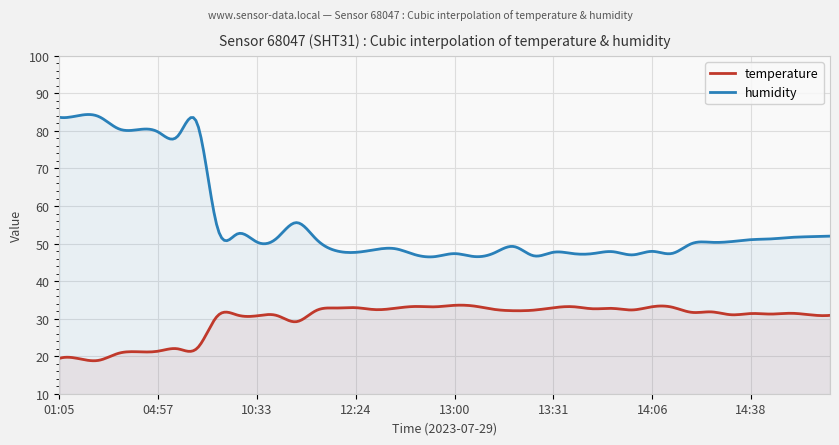

Reading right to left, extract all data points from this chart.

temperature: 14:56=30.9	14:53=31.0	14:46=31.4	14:40=31.2	14:38=31.4	14:35=31.0	14:32=31.8	14:29=31.7	14:12=33.1	14:06=33.2	13:58=32.3	13:55=32.7	13:52=32.6	13:46=33.2	13:31=32.9	13:25=32.3	13:22=32.1	13:09=32.5	13:03=33.4	13:00=33.5	12:53=33.1	12:50=33.2	12:43=32.8	12:40=32.4	12:24=32.9	12:21=32.8	11:22=32.2	11:06=29.2	10:40=30.9	10:33=30.8	09:54=31.0	09:26=30.7	05:40=22.2	05:05=22.0	04:57=21.3	04:54=21.2	04:48=20.8	02:10=18.9	01:17=19.3	01:05=19.4
humidity: 14:56=52.0	14:53=51.8	14:46=51.6	14:40=51.2	14:38=51.0	14:35=50.5	14:32=50.3	14:29=50.0	14:12=47.4	14:06=47.9	13:58=47.0	13:55=47.8	13:52=47.3	13:46=47.3	13:31=47.7	13:25=46.8	13:22=49.2	13:09=47.5	13:03=46.5	13:00=47.3	12:53=46.5	12:50=47.0	12:43=48.6	12:40=48.4	12:24=47.7	12:21=48.1	11:22=51.2	11:06=55.6	10:40=51.4	10:33=50.4	09:54=52.5	09:26=54.3	05:40=81.7	05:05=78.6	04:57=79.7	04:54=80.3	04:48=80.6	02:10=83.8	01:17=84.1	01:05=83.6